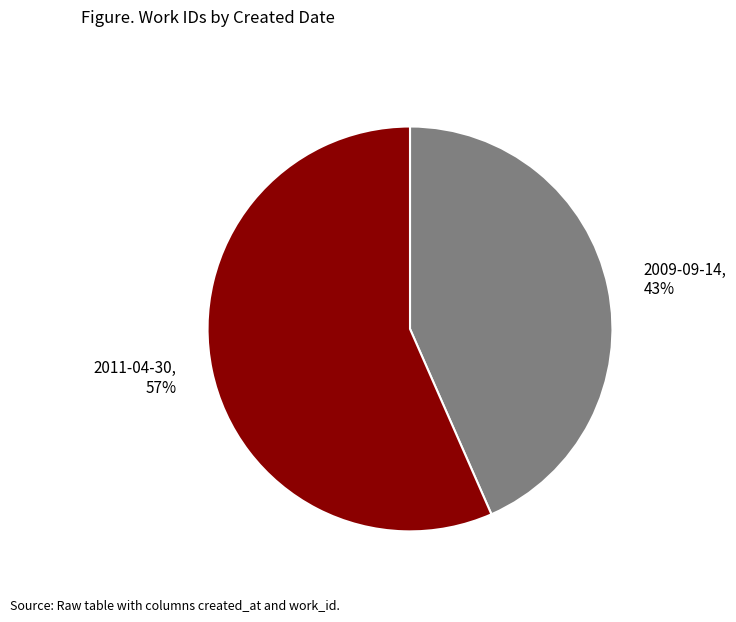

To the nearest percent, what is the combined percentage of 2011-04-30 and 2009-09-14?

100%